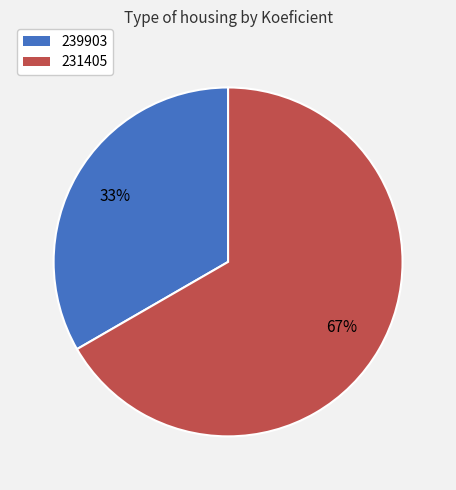

To the nearest percent, what percentage of the pie is 231405?

67%